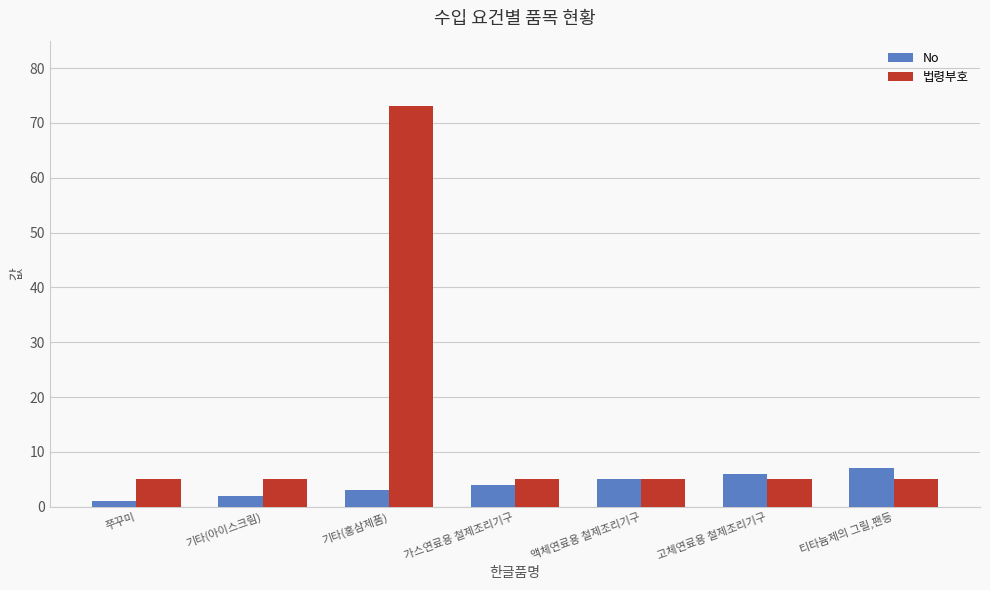

What is the difference between the highest and lowest values at 고체연료용 철제조리기구?

1